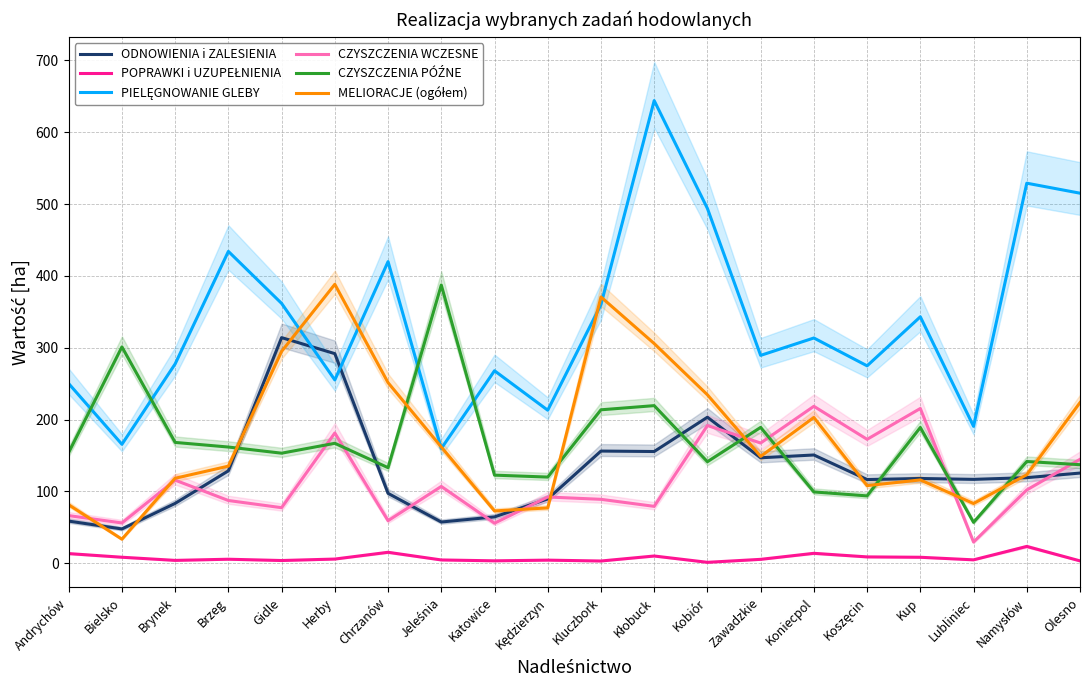

What is the average value of the POPRAWKI i UZUPEŁNIENIA series?

7.5